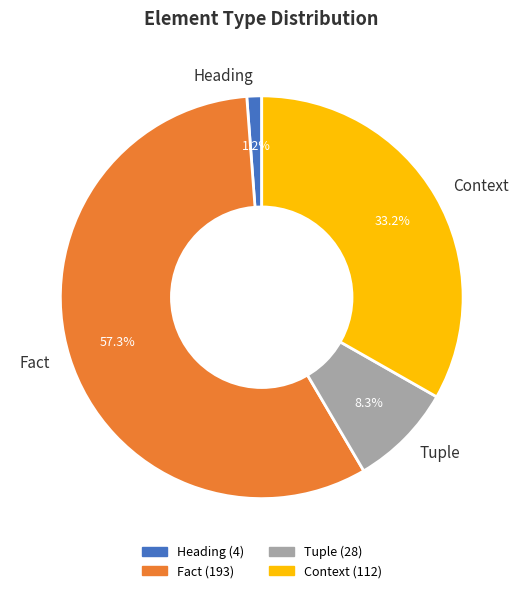

To the nearest percent, what percentage of the pie is Heading?

1%